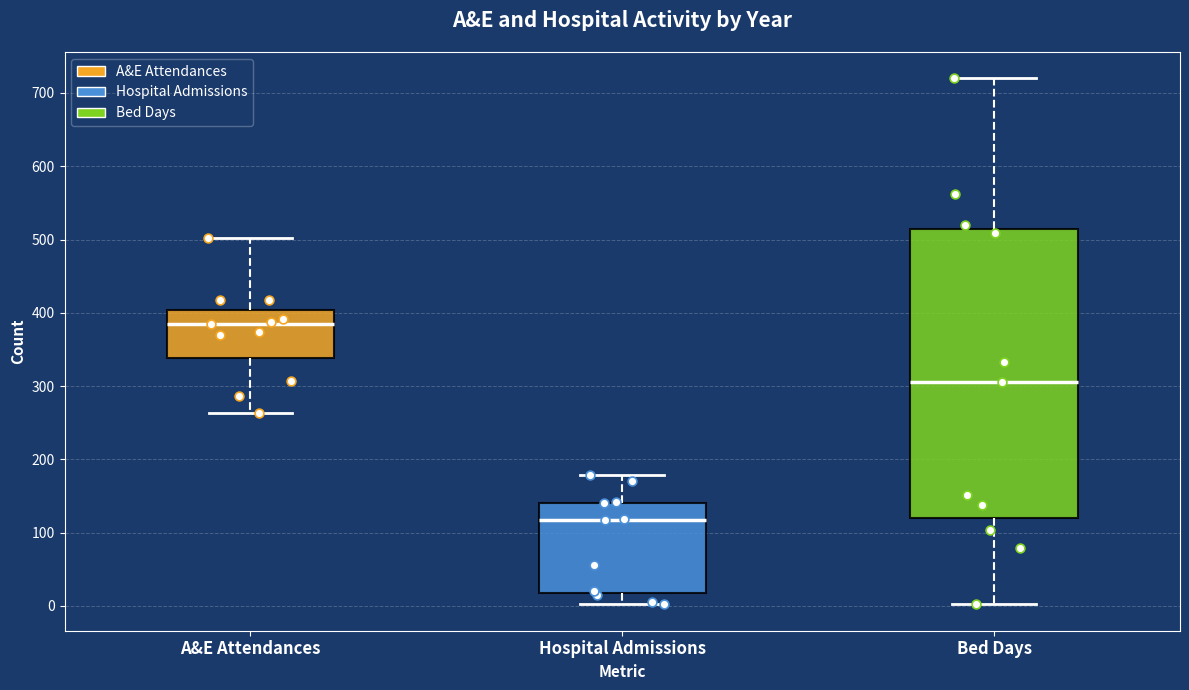

Which box has the lowest median line?

Hospital Admissions